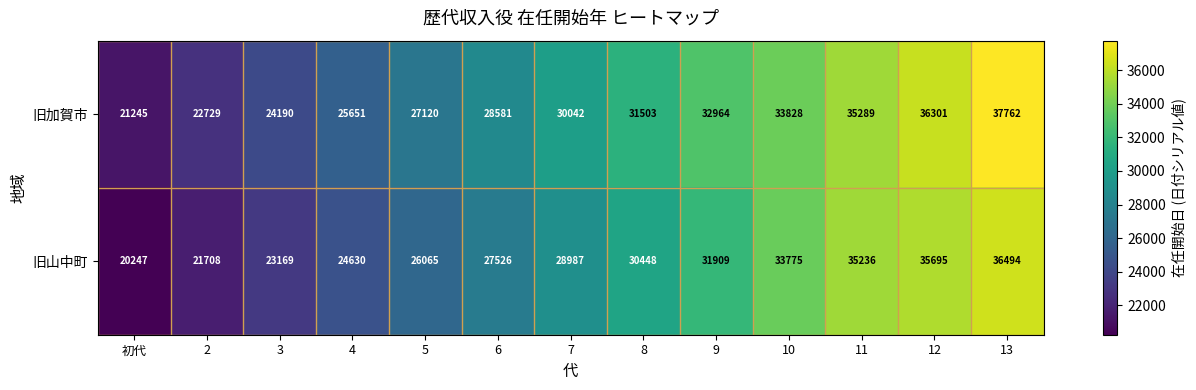

Rank the series by their maximum value, from lowest to highest.

旧山中町, 旧加賀市